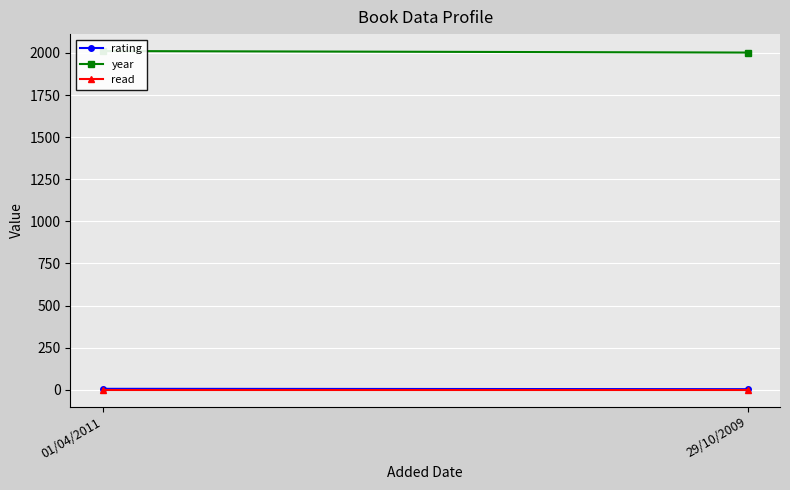

What is the value of the year point at the 2nd from the left?

2002